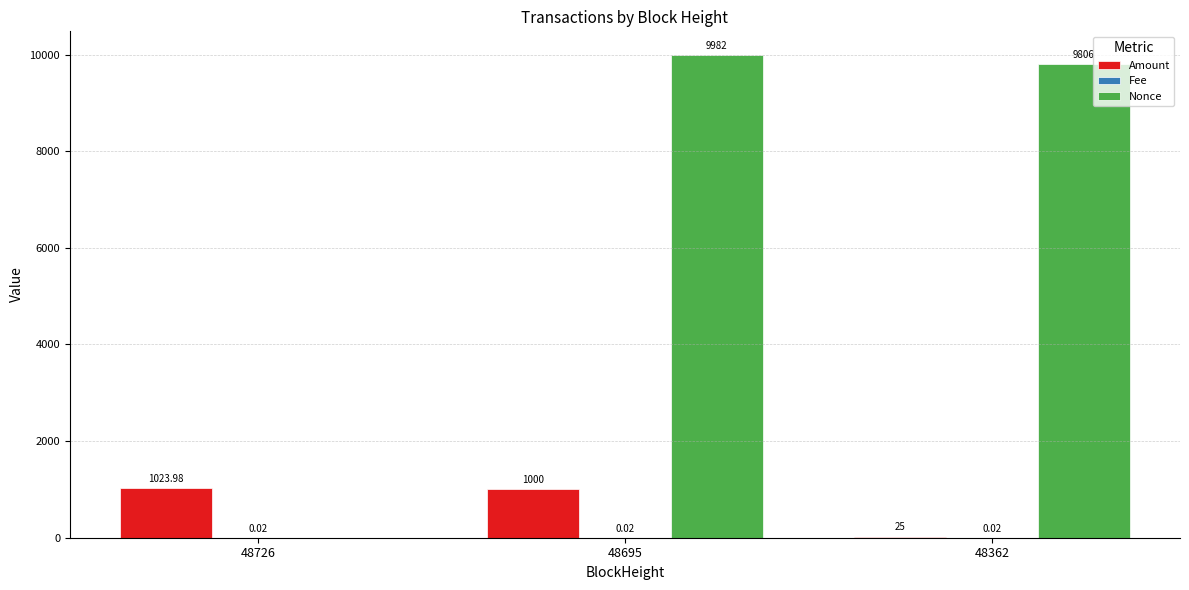

Which label corresponds to the largest value in the chart?

48695